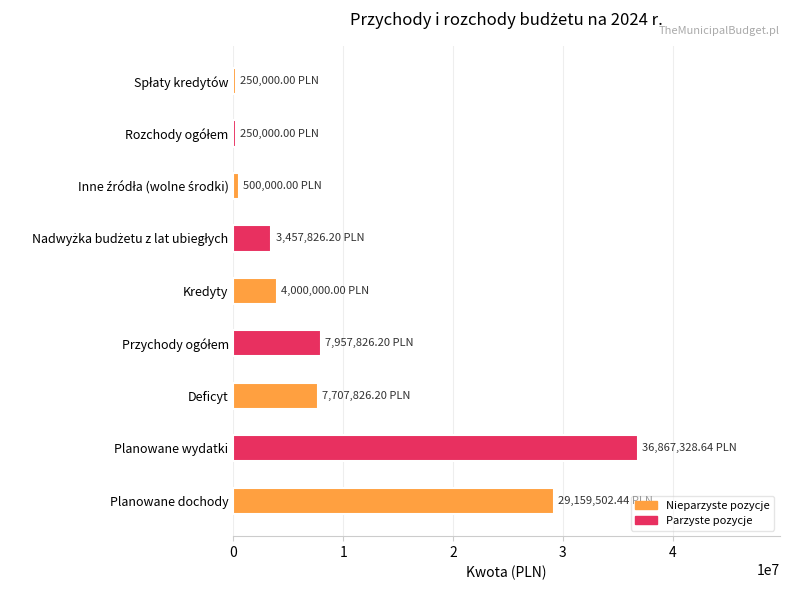

At which category does the chart reach its peak across all series?

Planowane wydatki